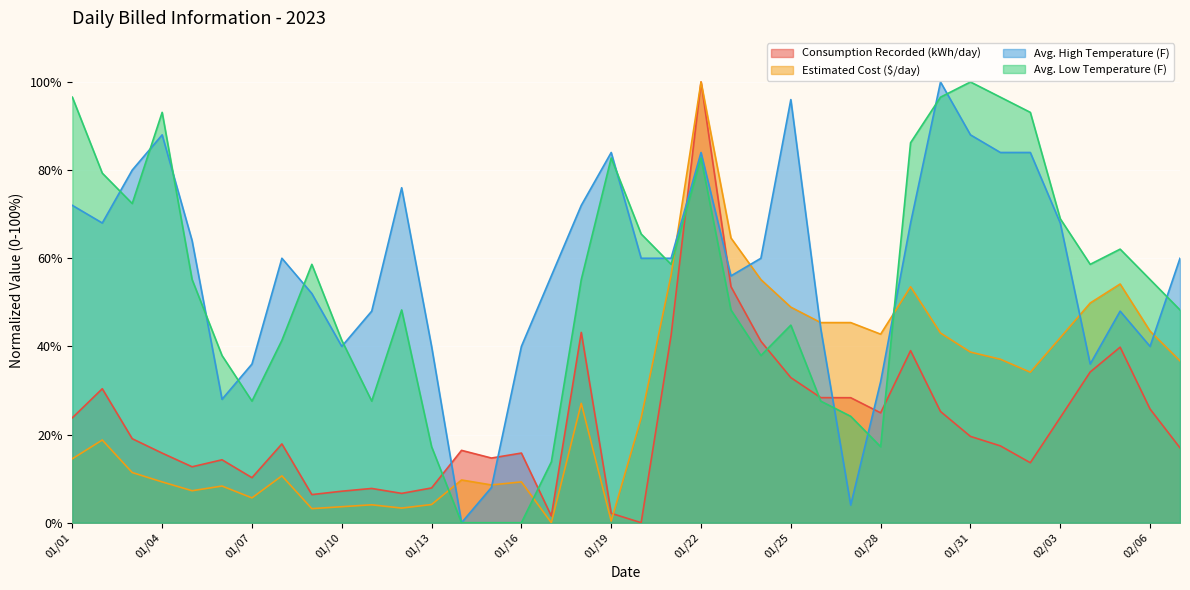

True or false: Avg. High Temperature (F) has a value of 40.0 at 02/06.

True